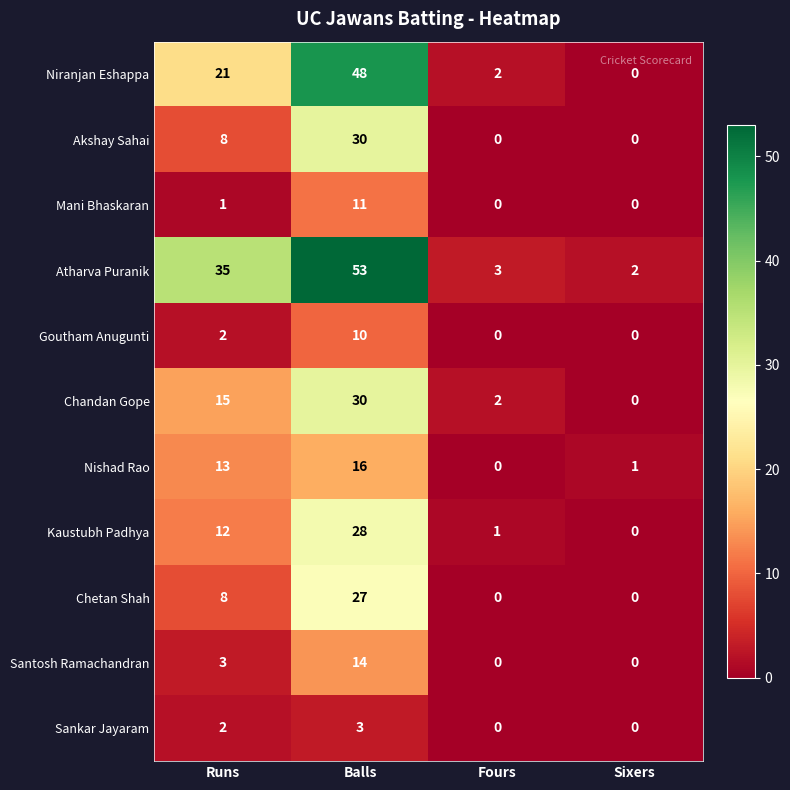

Is the value of Atharva Puranik at Runs greater than the value of Kaustubh Padhya at Fours?

Yes